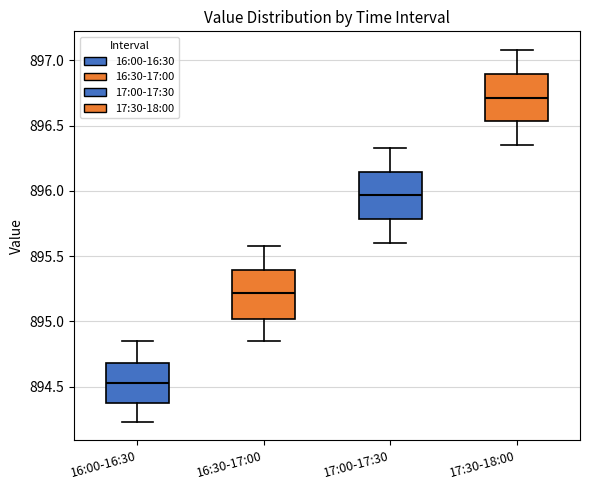

Reading left to right, read every box against the y-axis: the position of its median line, the range the box covers, and the ends of its whiskers. The values are not printed on the chart, so give them approximately, as read against the axis.

16:00-16:30: median 894.55, box 894.40 to 894.70, whiskers 894.25 to 894.85
16:30-17:00: median 895.20, box 895.00 to 895.40, whiskers 894.85 to 895.60
17:00-17:30: median 895.95, box 895.80 to 896.15, whiskers 895.60 to 896.35
17:30-18:00: median 896.70, box 896.55 to 896.90, whiskers 896.35 to 897.10